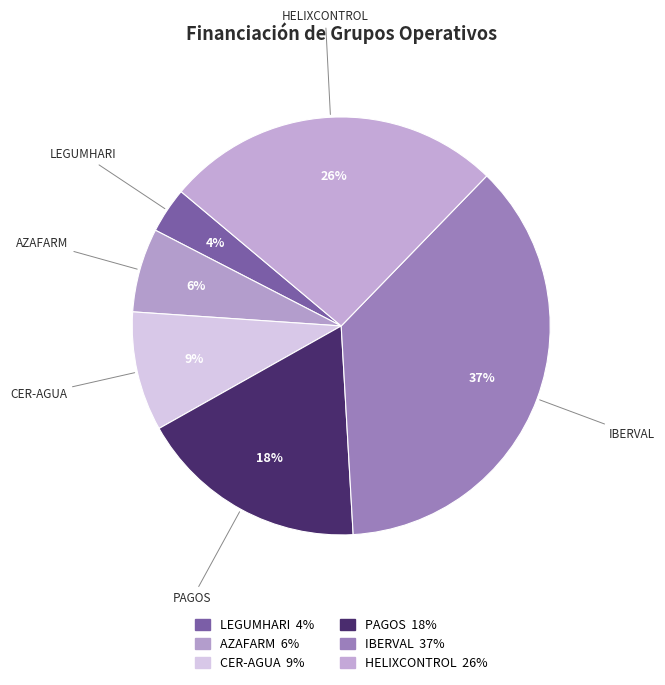

To the nearest percent, what is the difference between the largest and smallest slice percentages?

33%